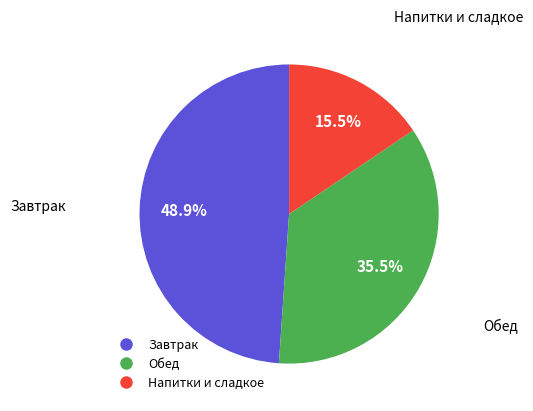

Count the number of slices in the pie.

3